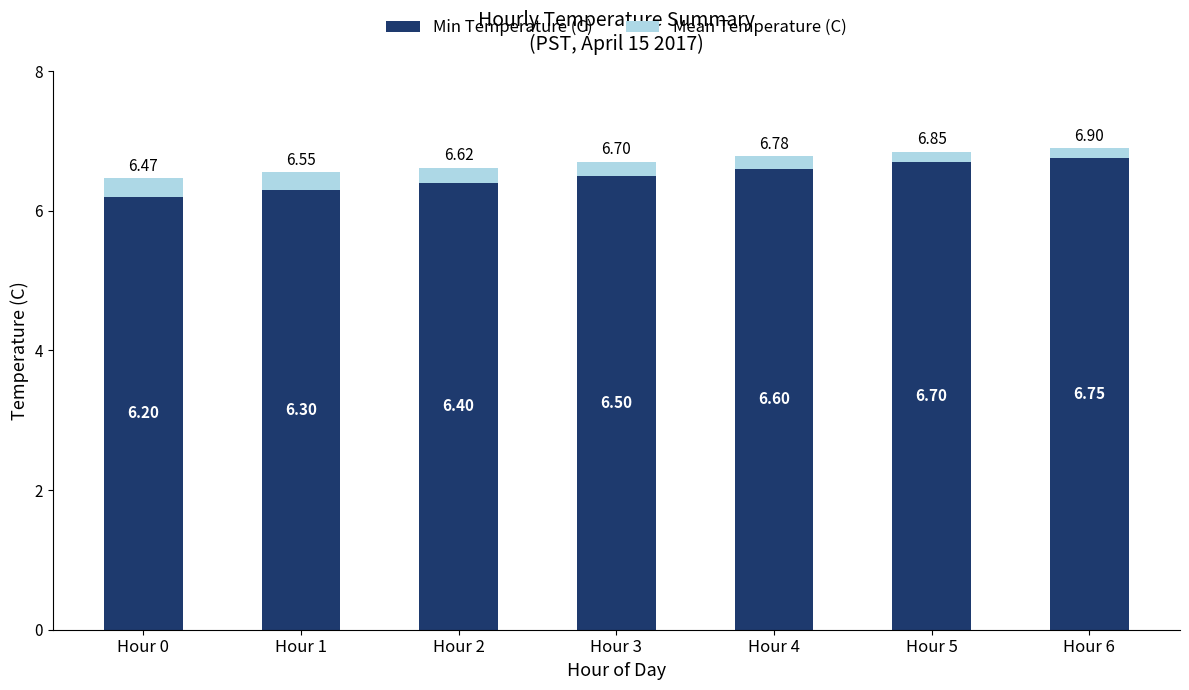

The value of Min Temperature (C) at Hour 0 is 6.2. True or false?

True